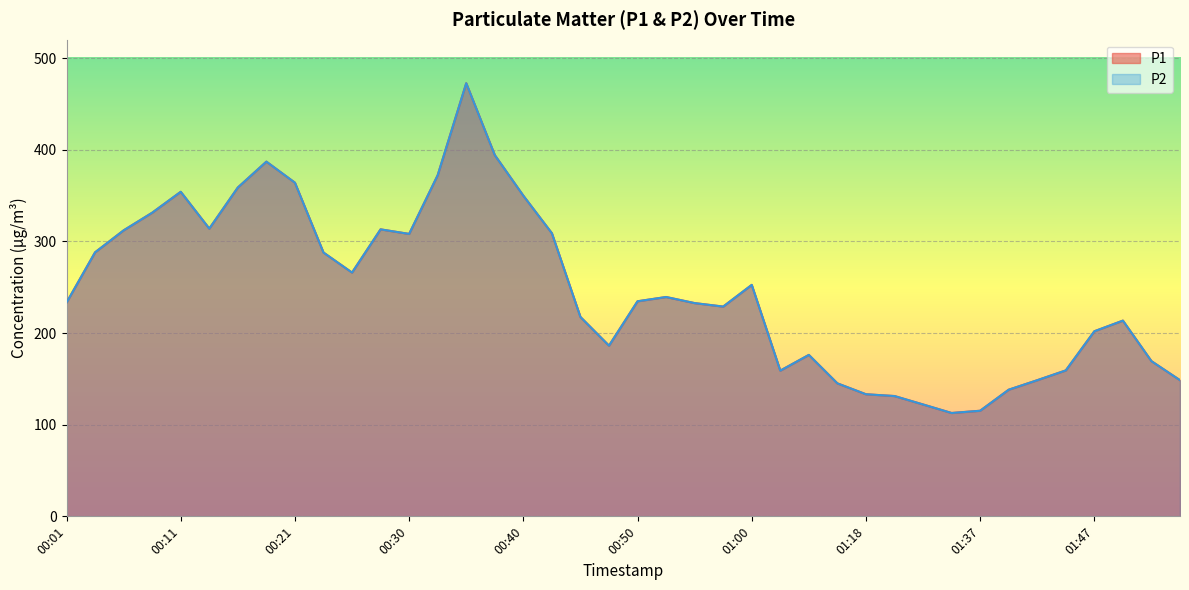

Between 00:25 and 00:47, which series saw the biggest shift?

P1